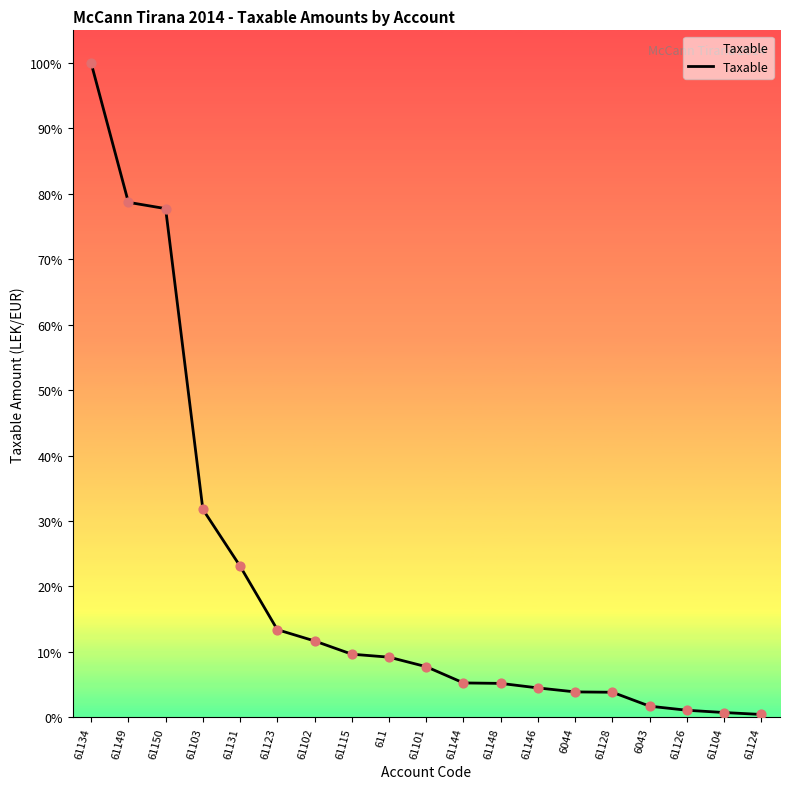

Which has a higher value, 61103 or 61126?

61103